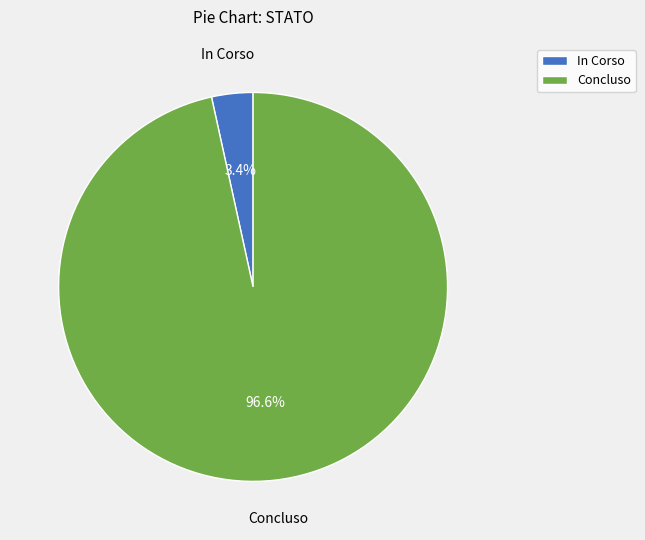

Which has a higher value, In Corso or Concluso?

Concluso